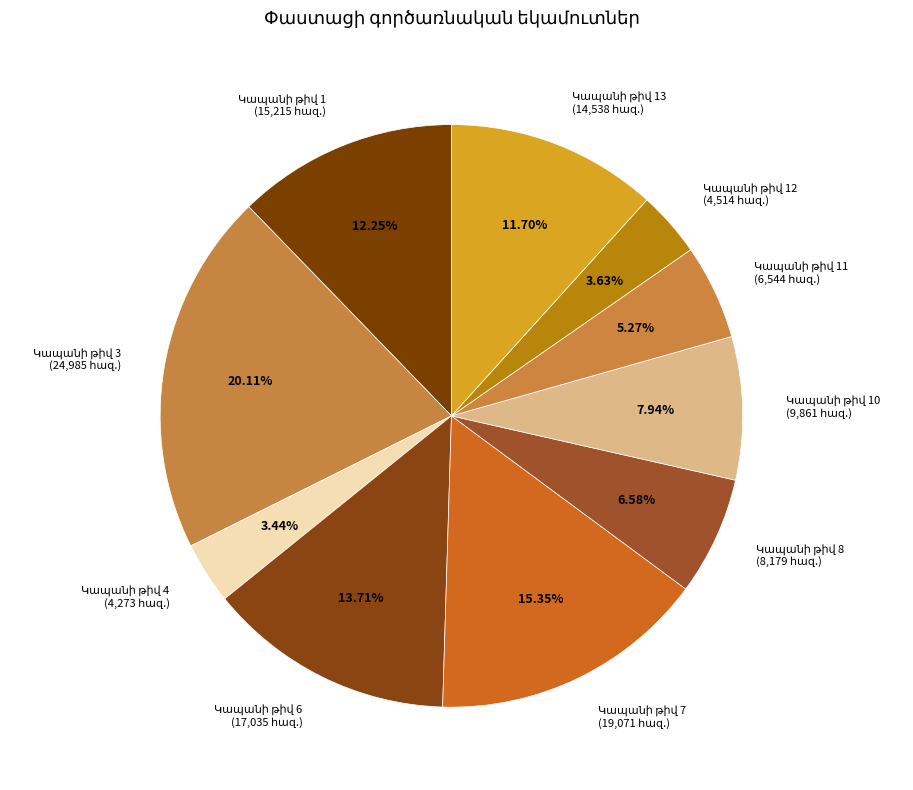

Is there a majority slice in this chart?

No